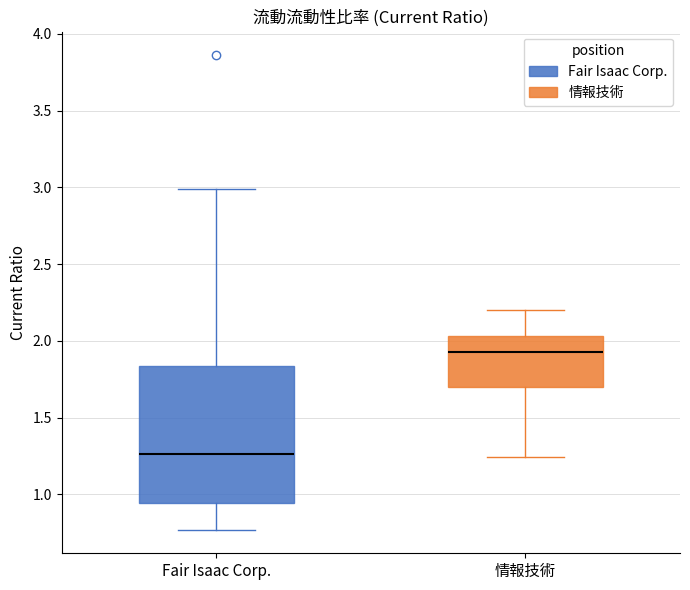

Which box's median line is the highest?

情報技術